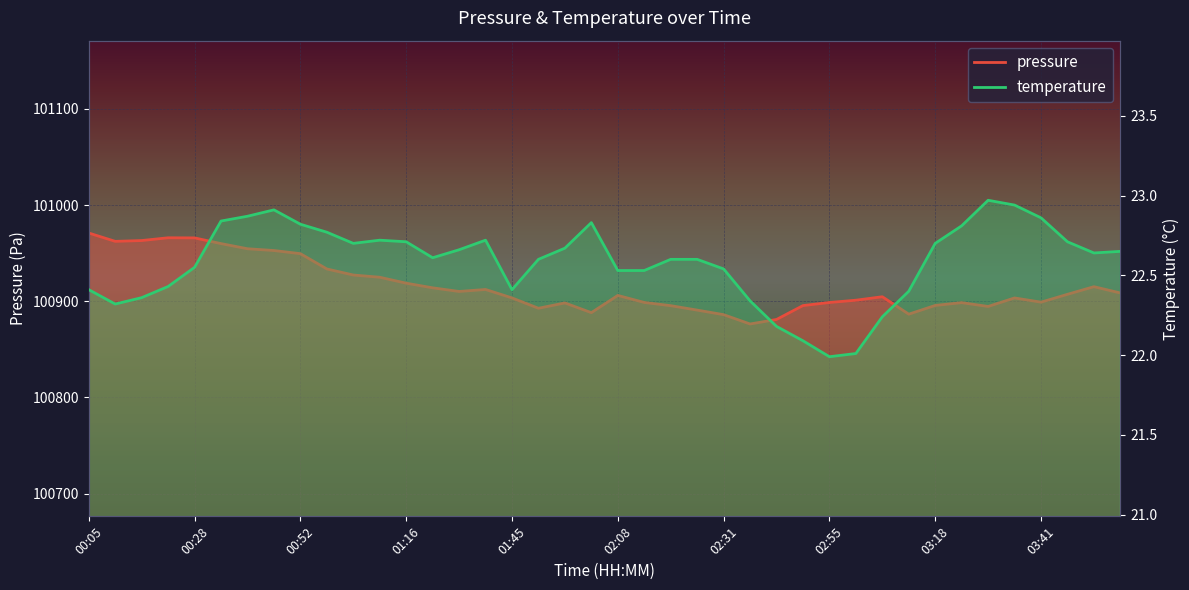

Rank the series by their maximum value, from highest to lowest.

pressure, temperature